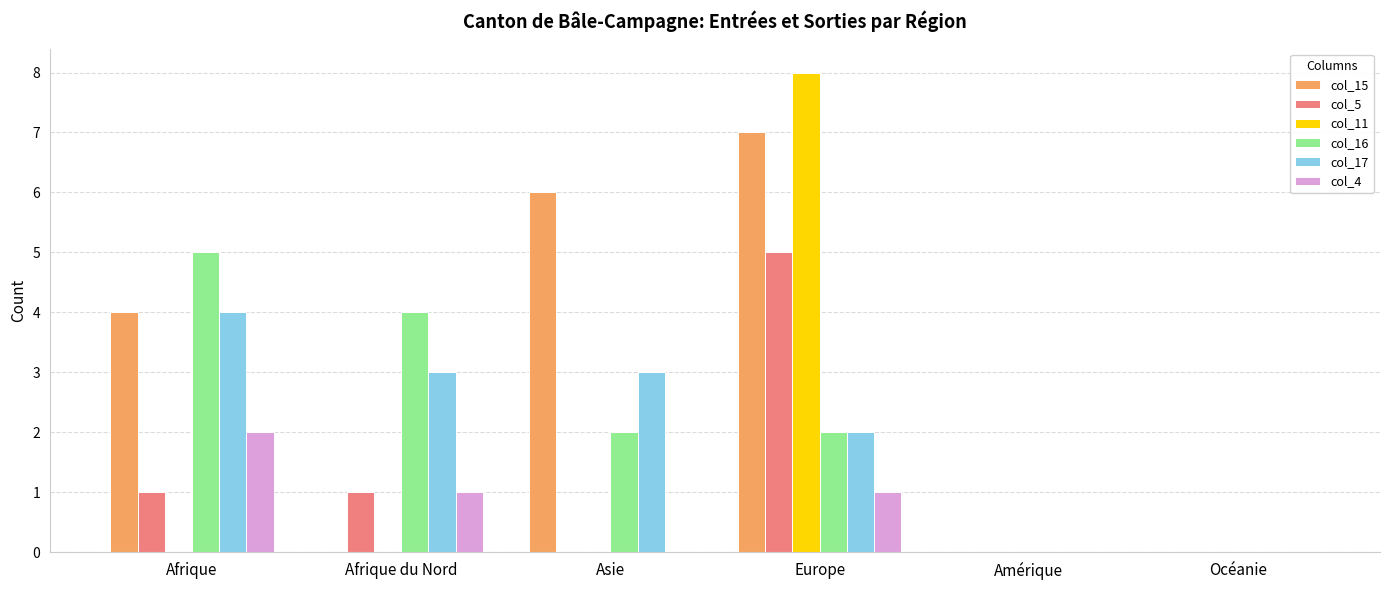

Which category has the highest value in the col_15 series?

Europe